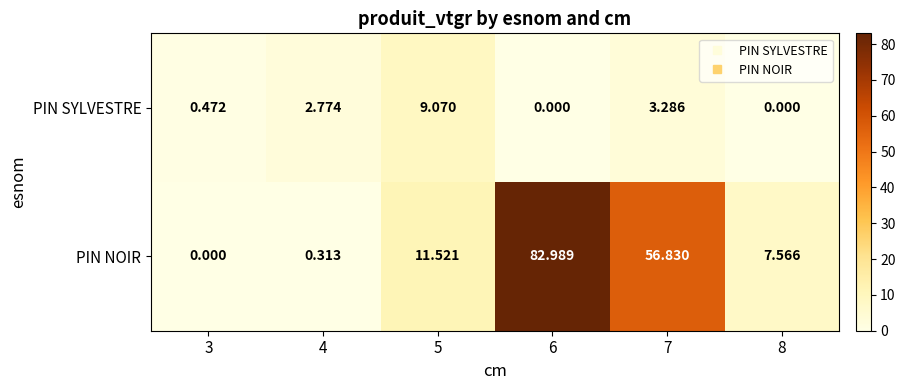

Which series has the largest range (max minus min)?

PIN NOIR